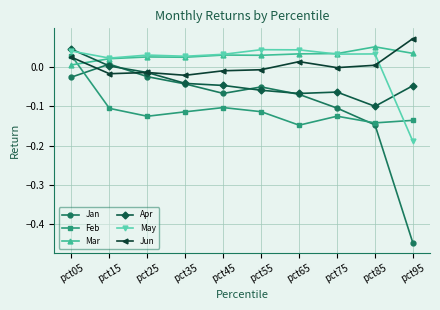

Which series changed the most between pct05 and pct25?

Feb